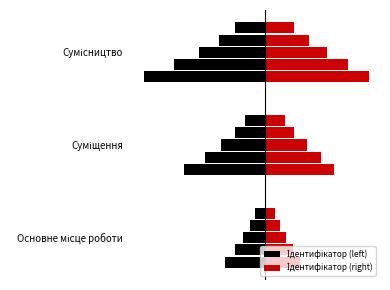

What is the total value across all series at Сумісництво?

-0.5